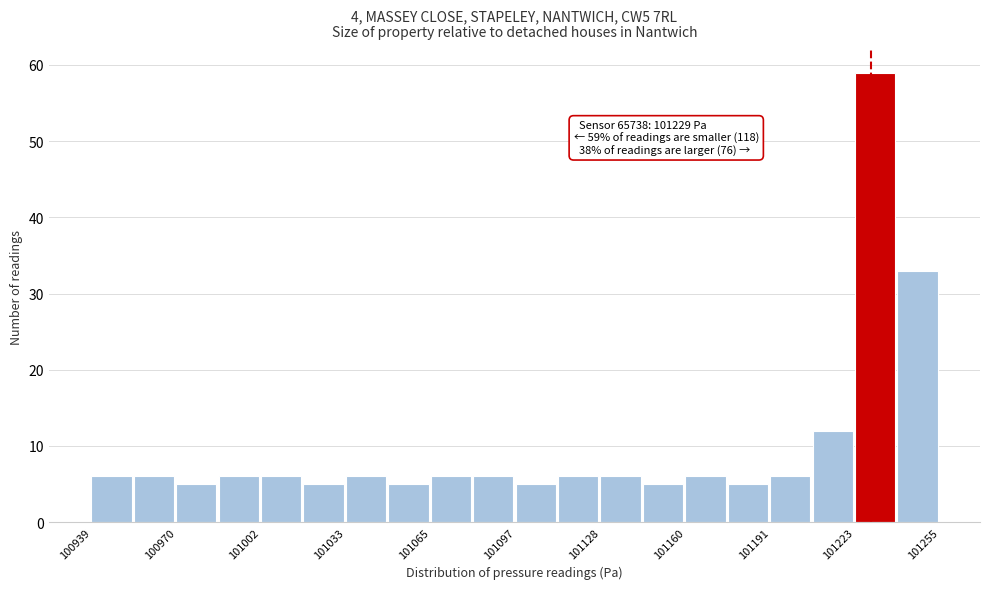

Around what value on the x-axis is the tallest bar? Give the approximate position of its centre, as read against the axis.

101230